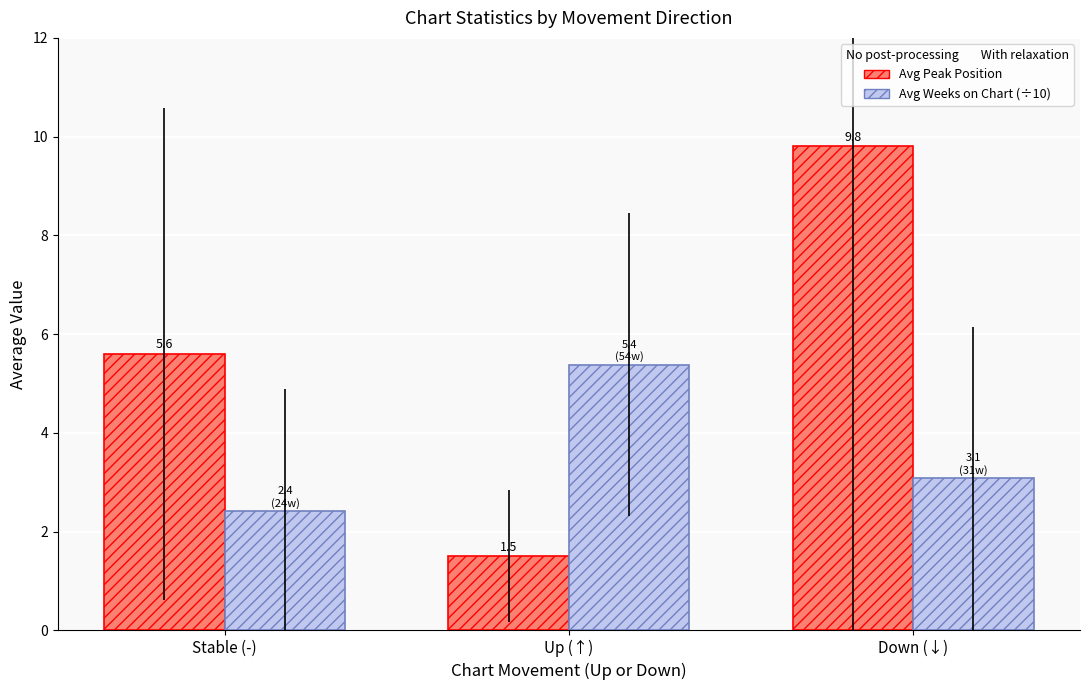

Which category has the highest value across all series?

Down (↓)